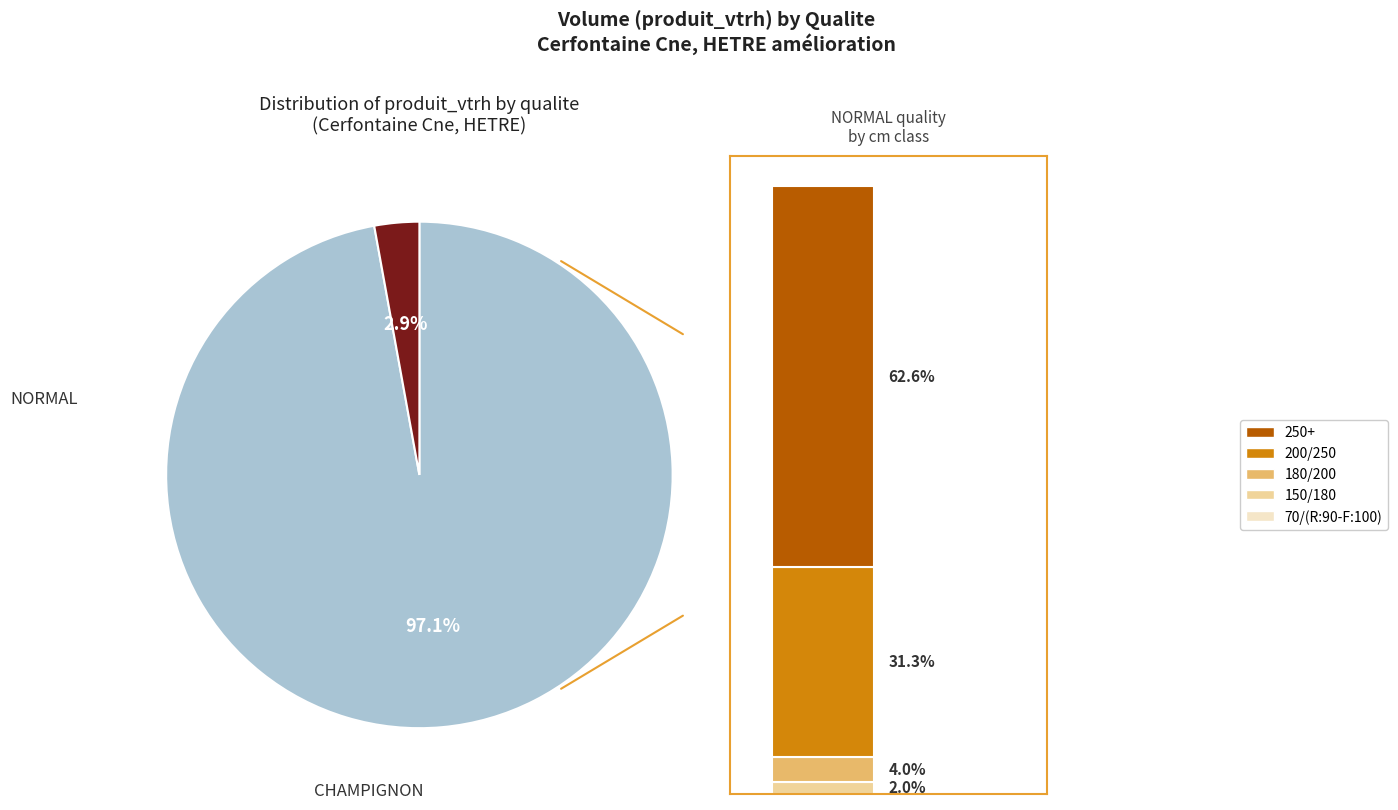

Does NORMAL represent more than half of the total?

Yes